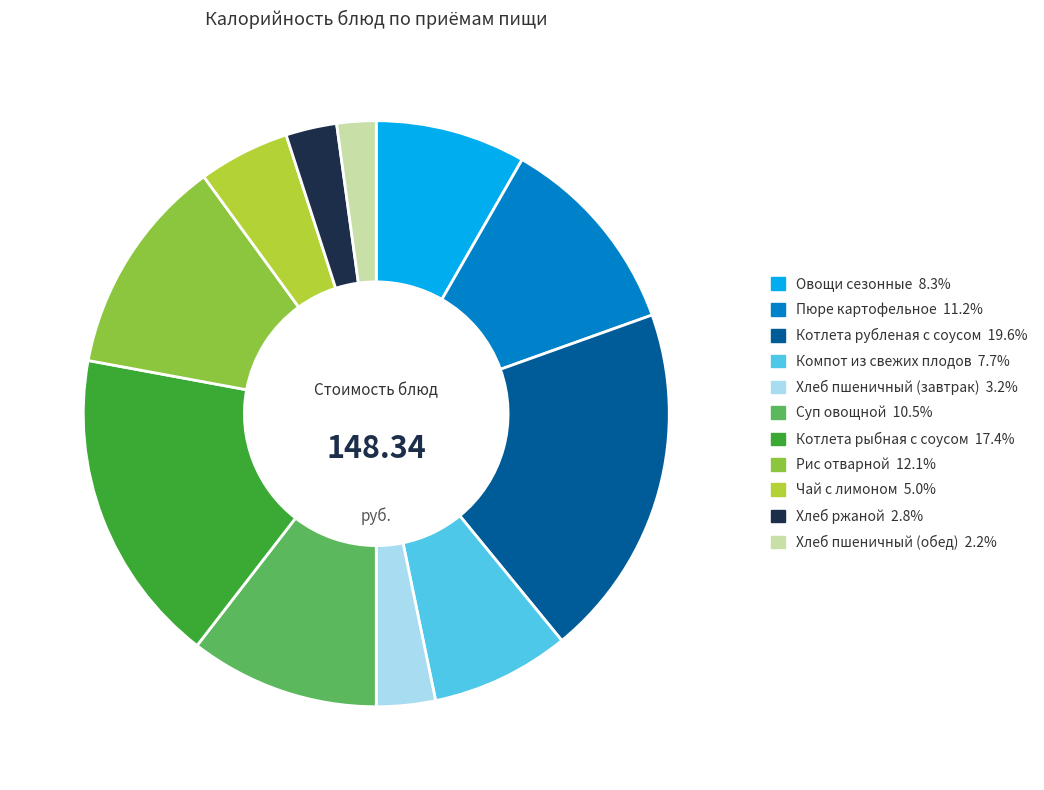

Between Котлета рубленая с соусом and Суп овощной, which is larger?

Котлета рубленая с соусом